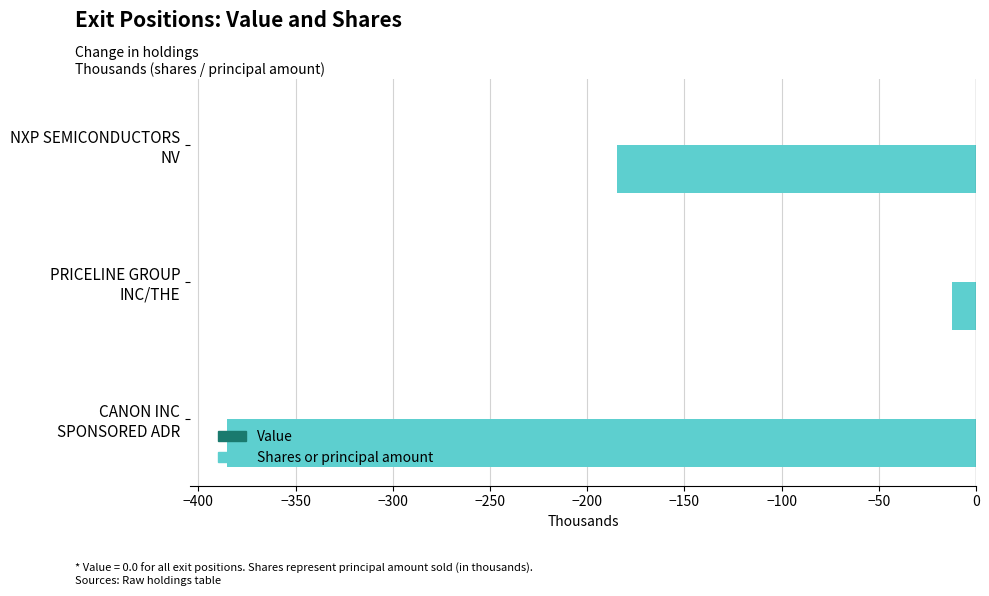

What is the sum of all values?

-582.1